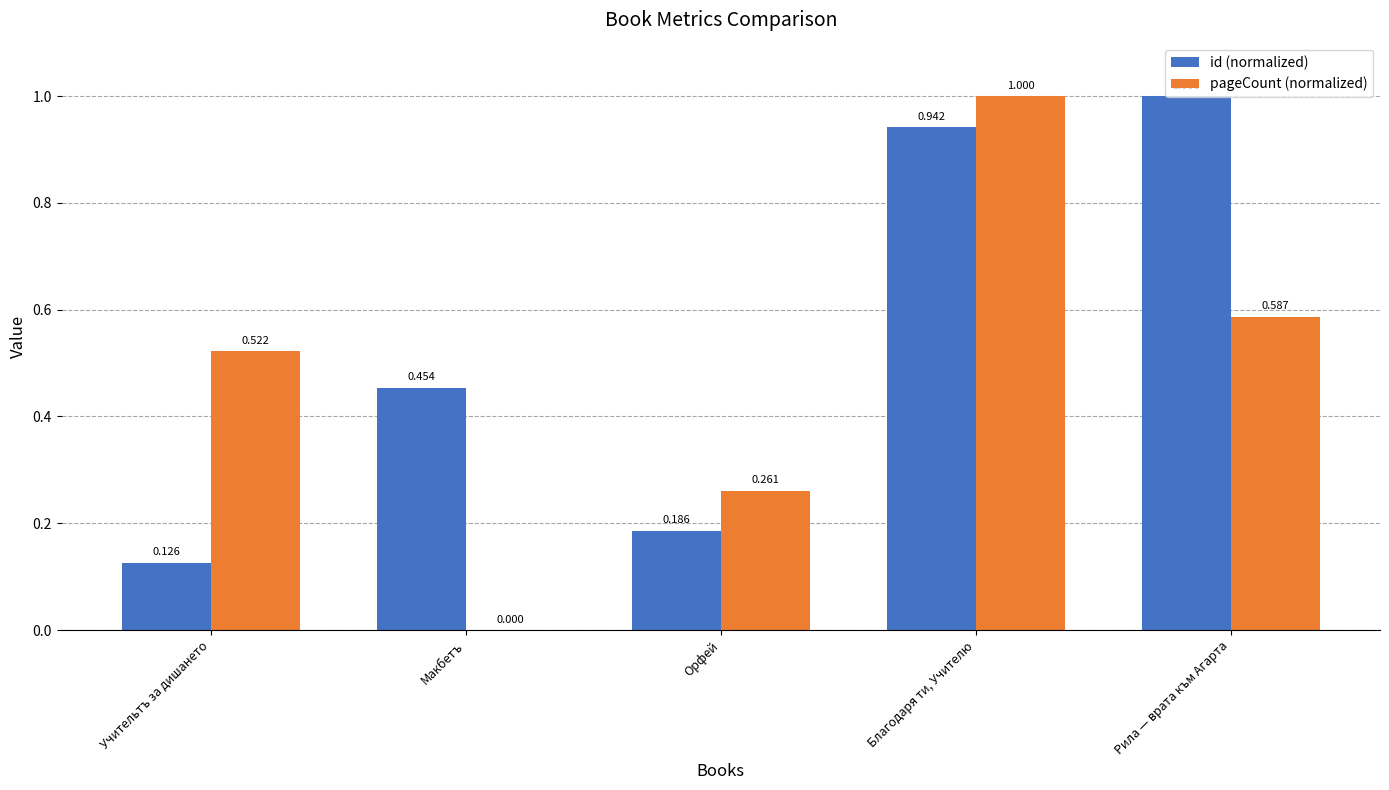

At which label is id (normalized) closest to 0?

Учительтъ за дишането